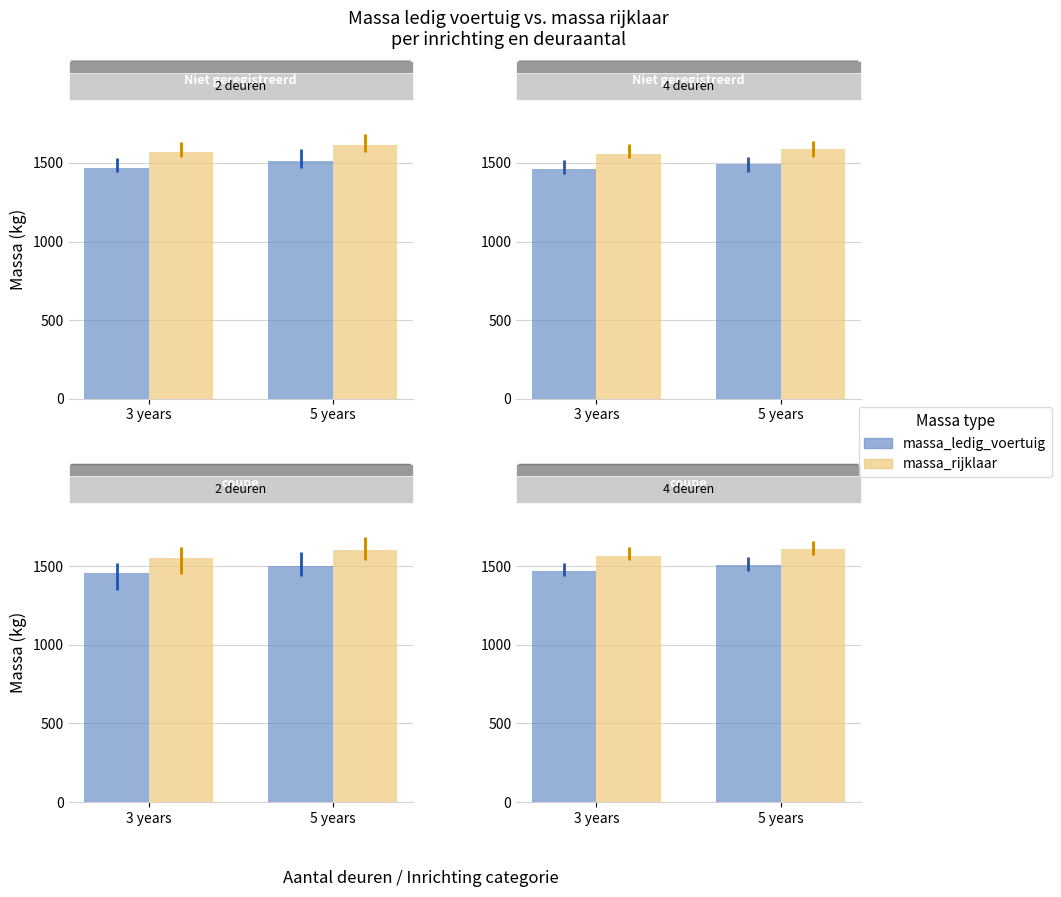

What is the average value of the massa_rijklaar series?

1588